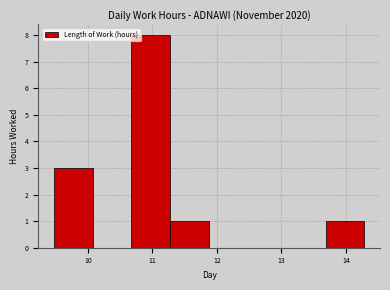

Over which range of the x-axis is the bar tallest?

10.7 to 11.3